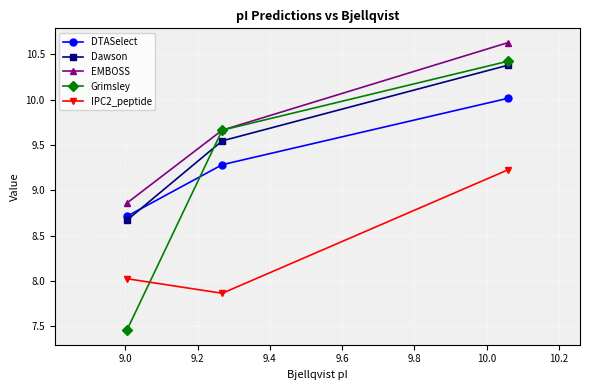

What is the lowest value of the Dawson series?

8.7